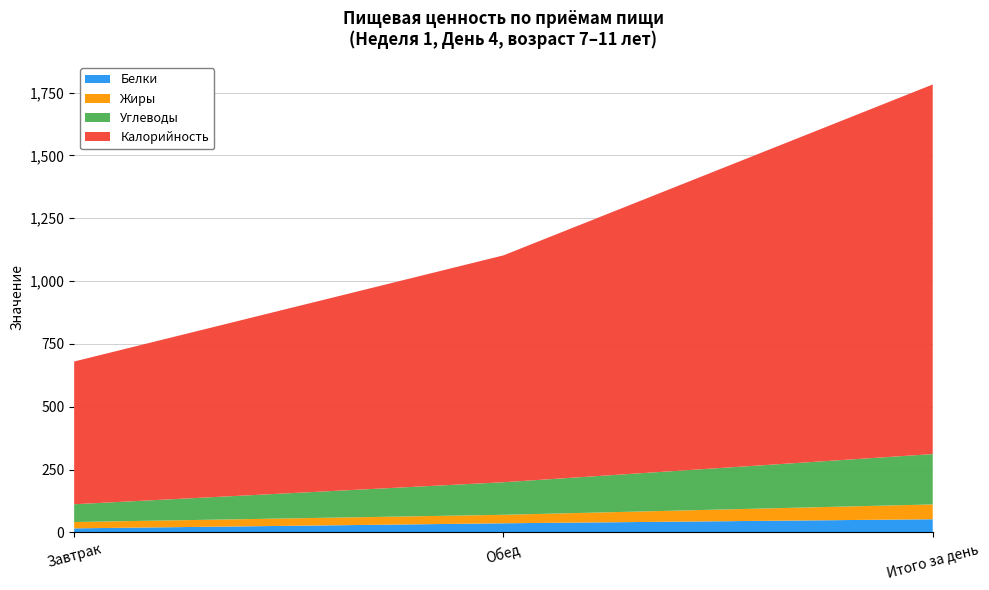

Reading left to right, what are all the values shown in this chart?

Белки: 16.1	36.2	52.3
Жиры: 25.2	33.8	59.0
Углеводы: 70.7	129.6	200.3
Калорийность: 568.0	902.8	1470.8